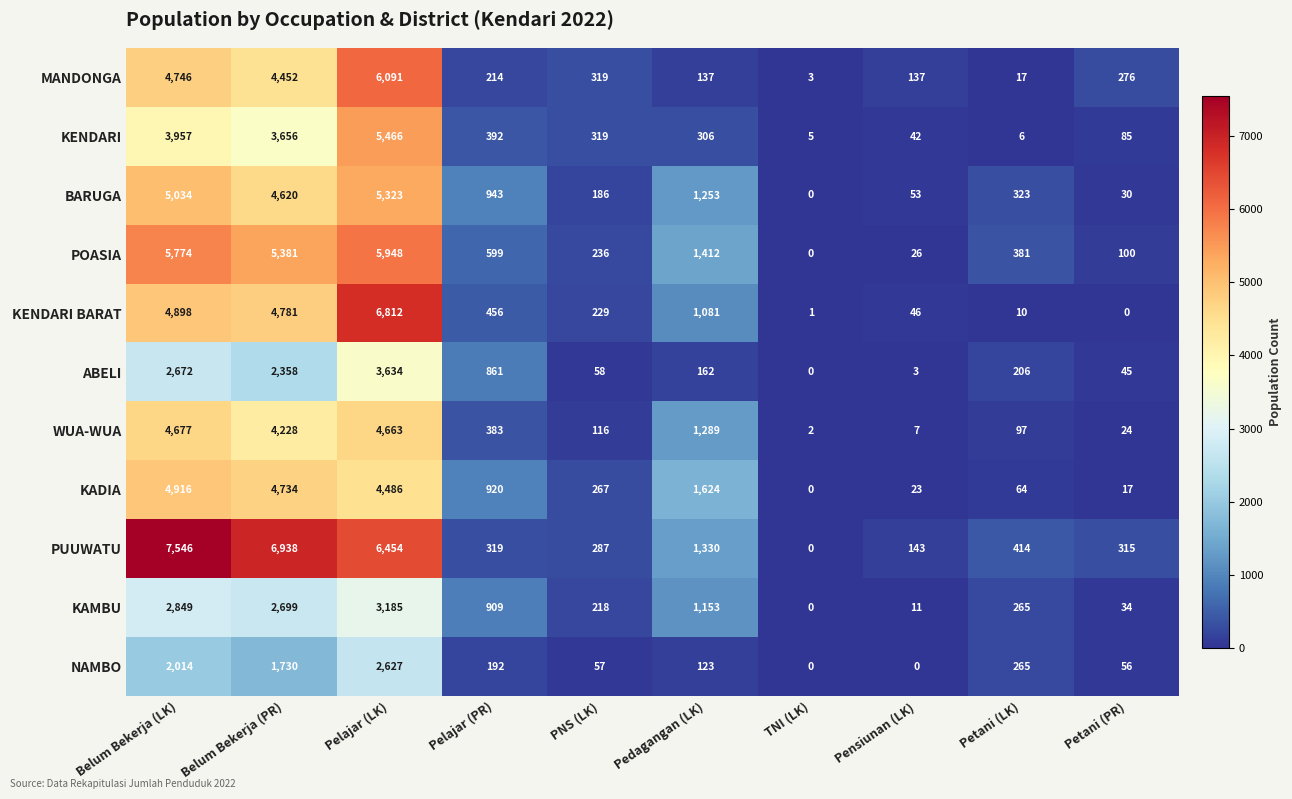

At which label does KADIA reach its peak?

Belum Bekerja (LK)